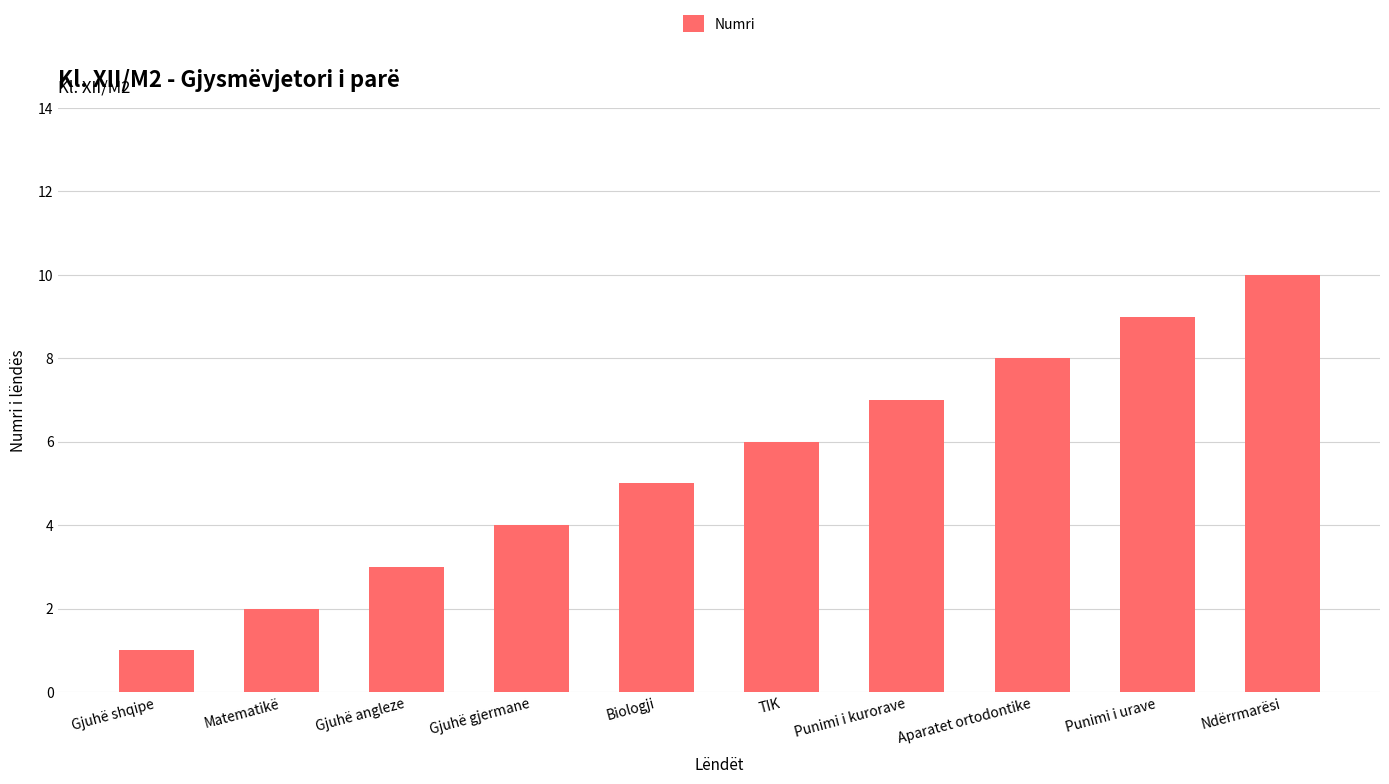

What is the difference between the values at Ndërrmarësi and Gjuhë gjermane?

6